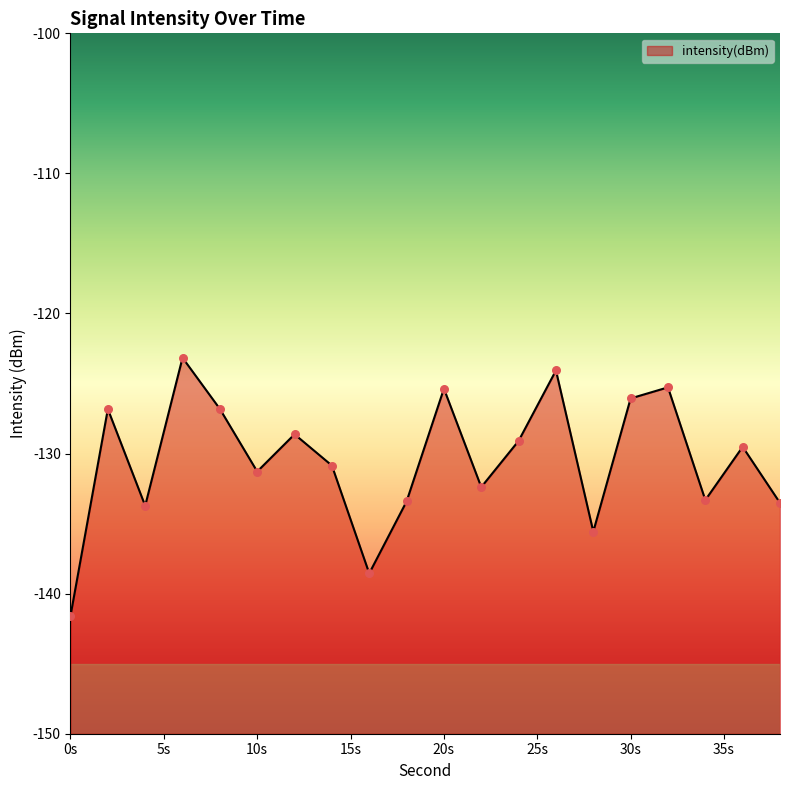

Which has a higher value, 36 or 20?

20